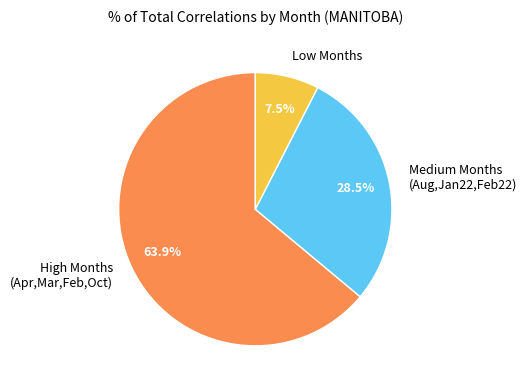

To the nearest percent, what is the average slice percentage?

33%